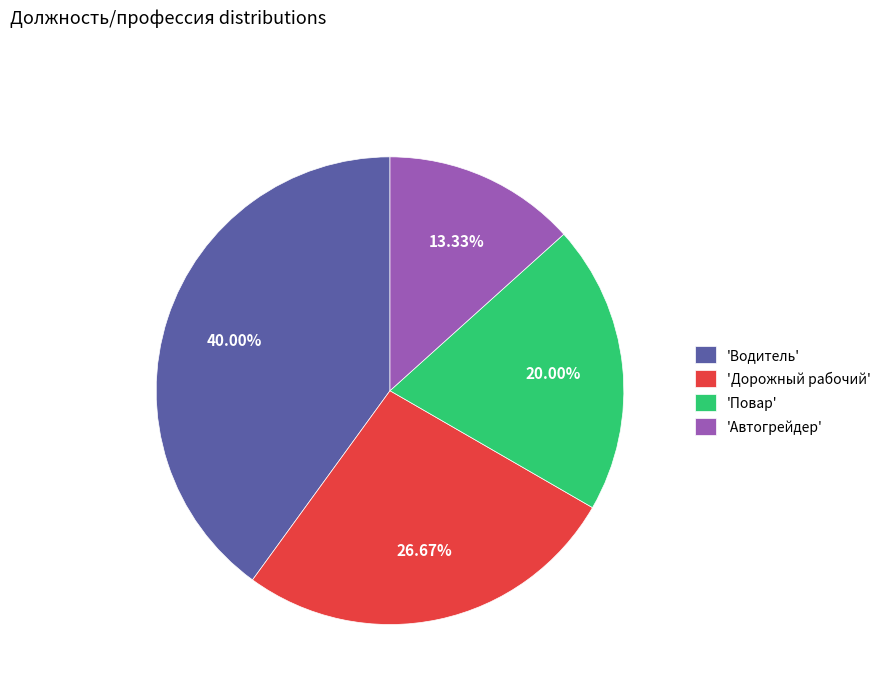

To the nearest percent, what is the average slice percentage?

25%